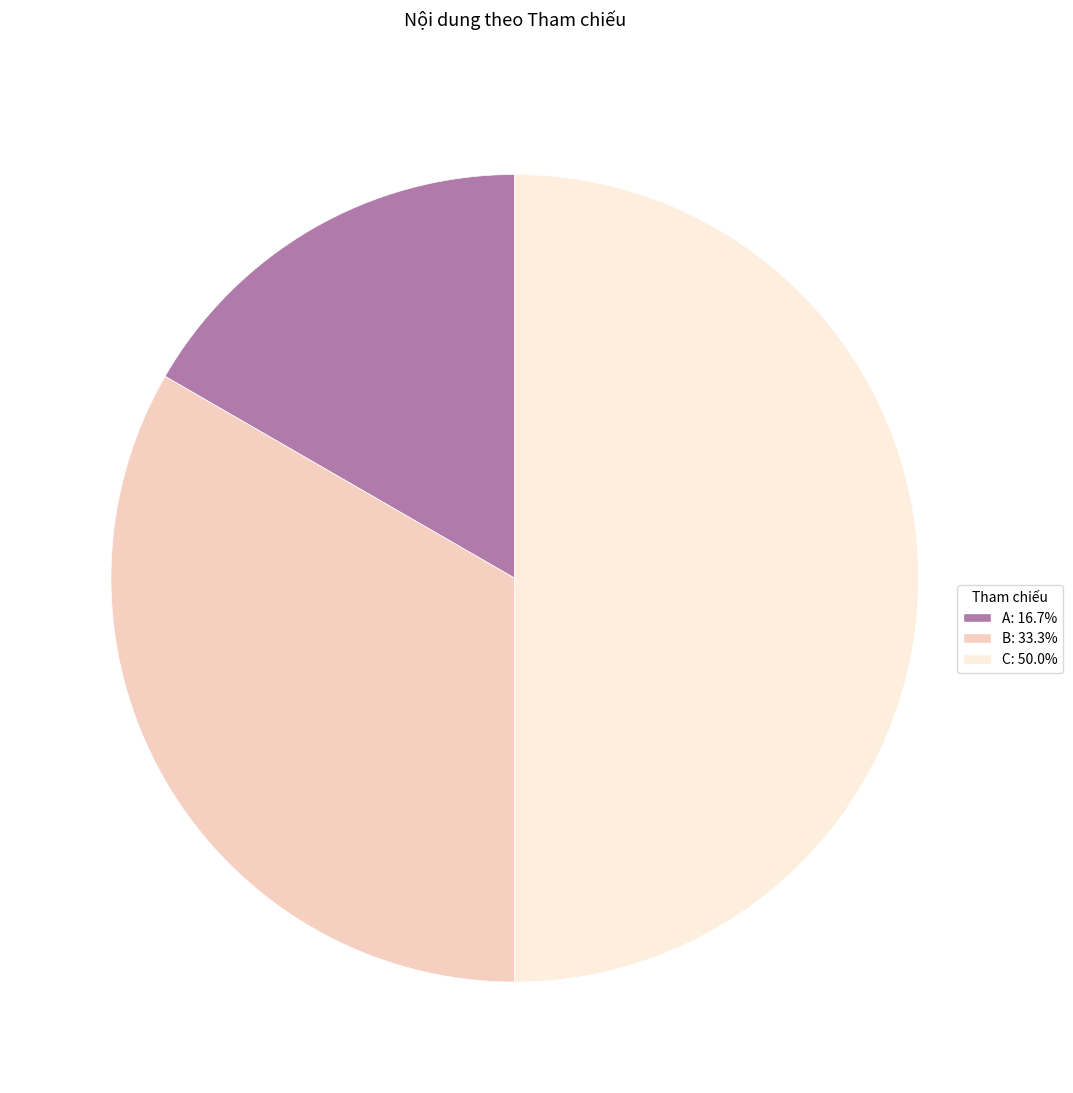

What is the largest slice in the pie chart?

C